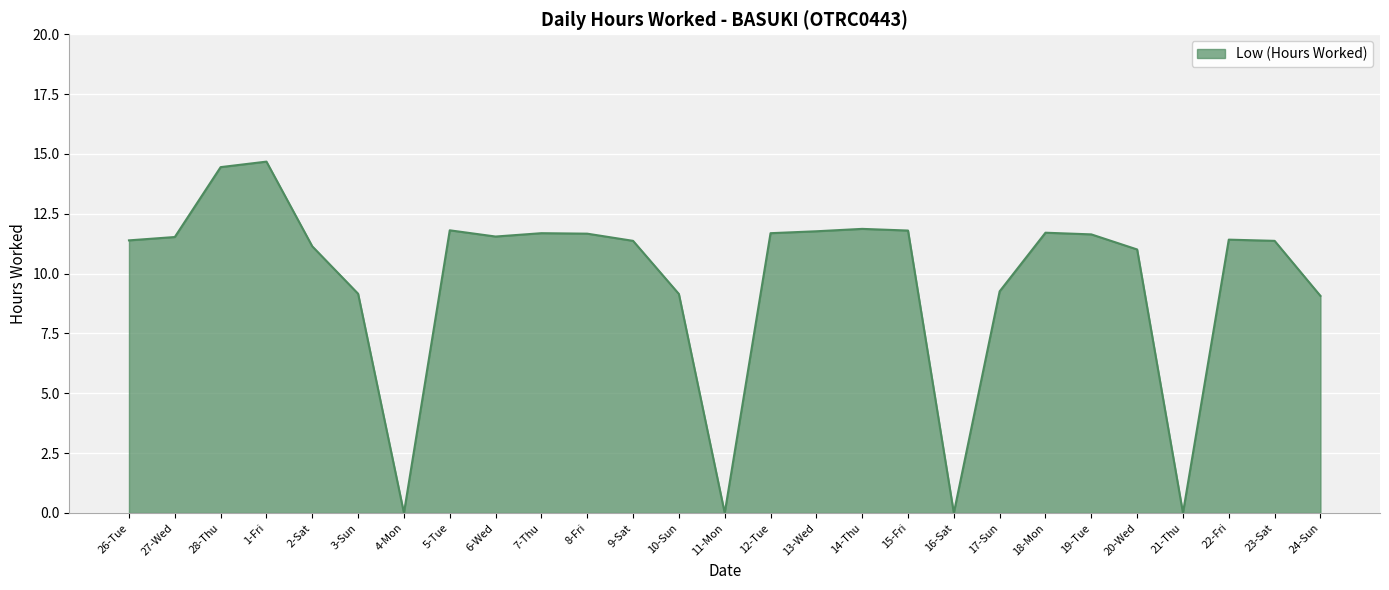

What is the difference between the maximum and minimum values?

14.7